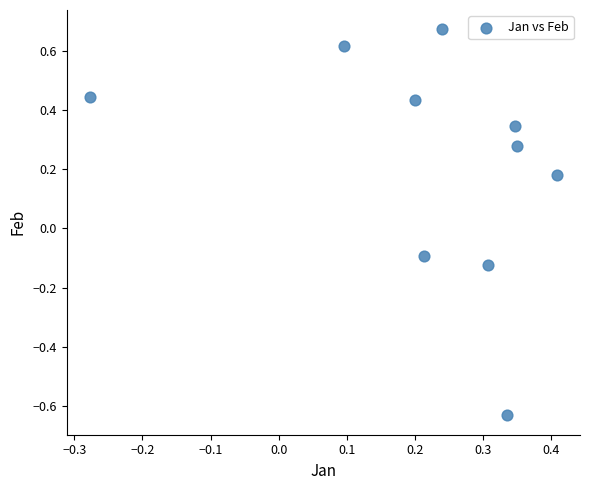

What is the range of Y values (max minus min)?

1.3